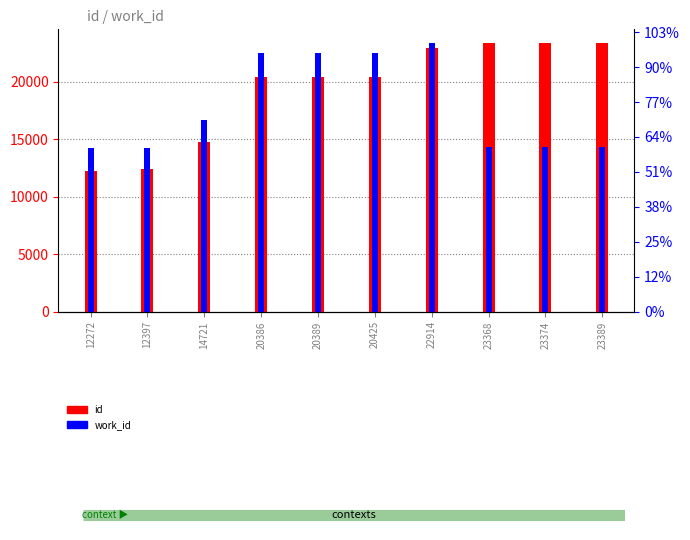

Reading left to right, list all the values displayed in this chart.

id: 12272=12272	12397=12397	14721=14721	20386=20386	20389=20389	20425=20425	22914=22914	23368=23368	23374=23374	23389=23389
work_id: 12272=4671	12397=4685	14721=5501	20386=7399	20389=7399	20425=7401	22914=7698	23368=4702	23374=4702	23389=4702